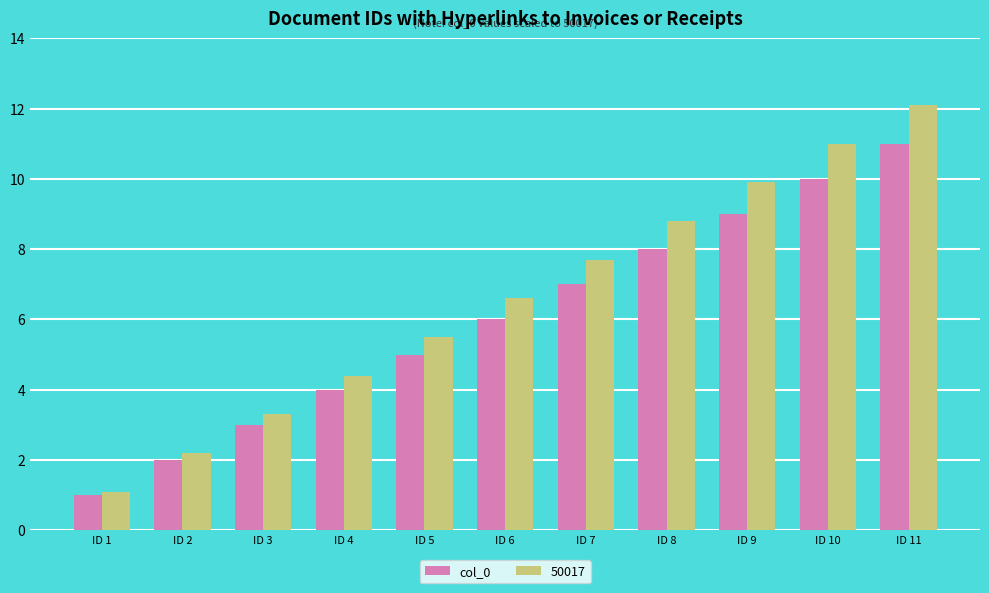

How many data points in 50017 are above 6?

6